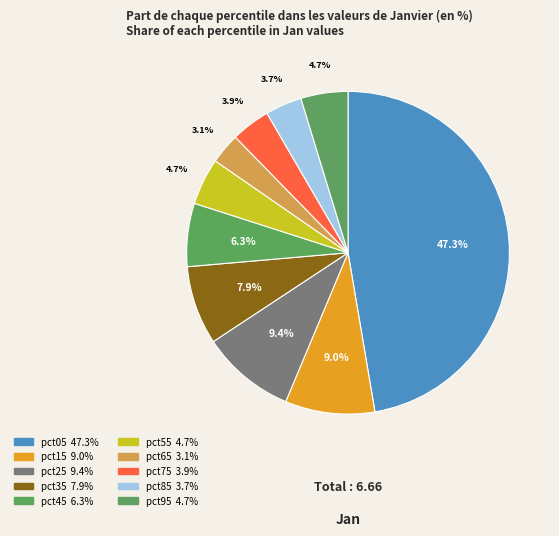

Is there any slice that represents more than half of the pie?

No